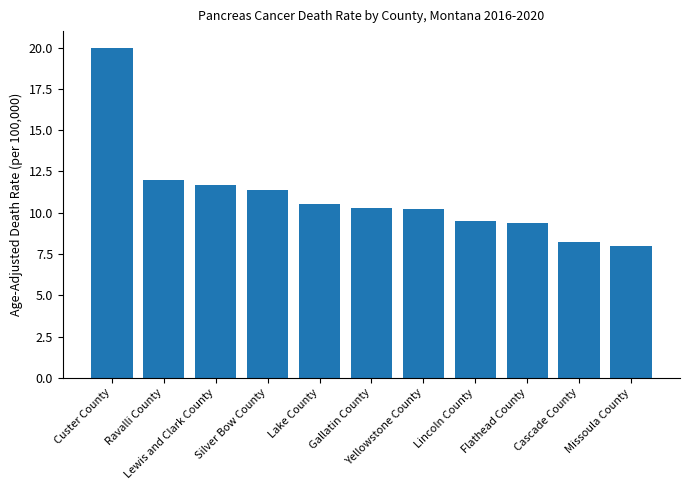

How many bars are there in total?

11